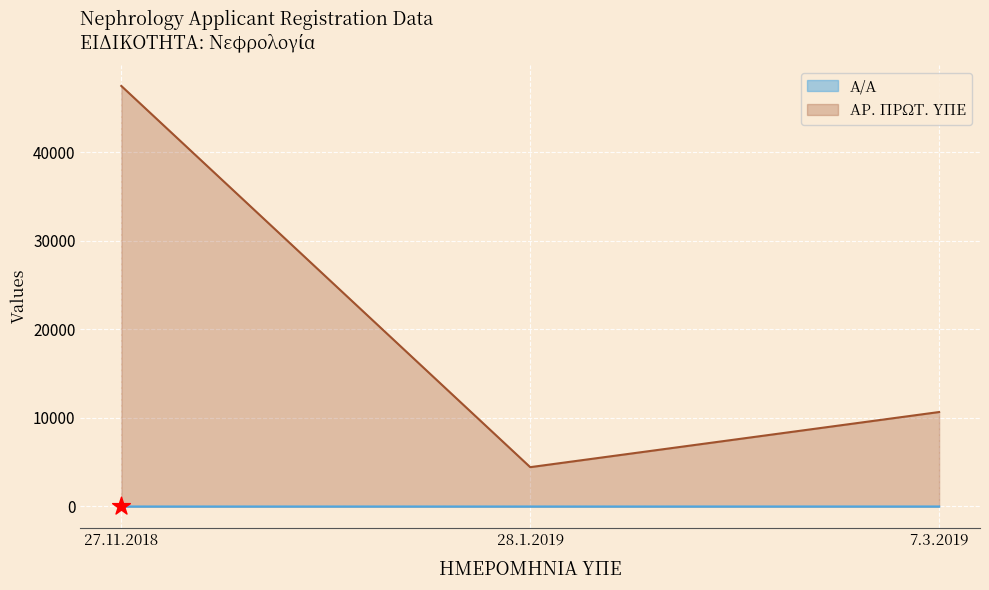

Which series has the largest total across all categories?

ΑΡ. ΠΡΩΤ. ΥΠΕ